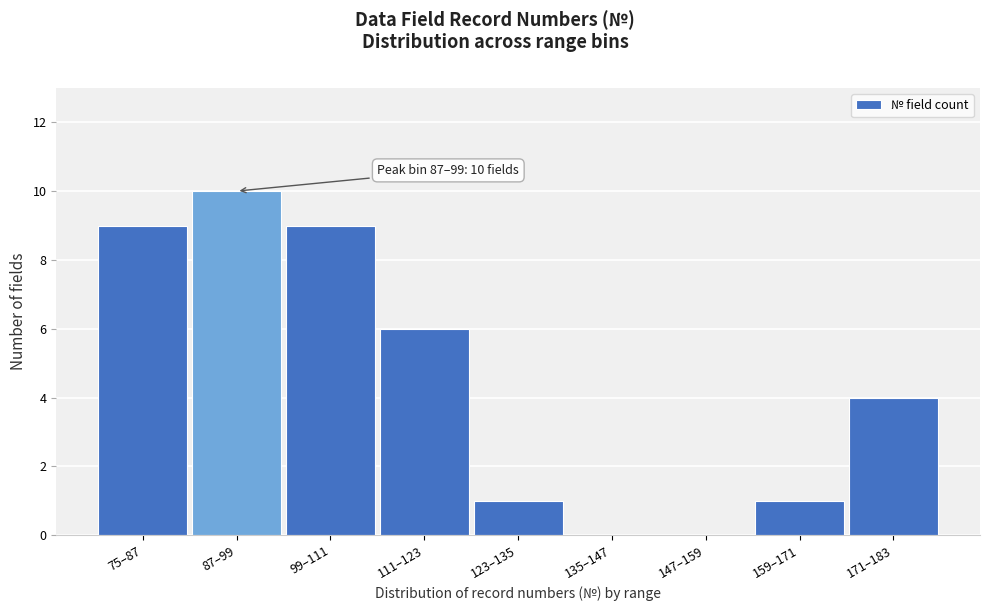

Reading left to right, list all the values displayed in this chart.

75–87=9	87–99=10	99–111=9	111–123=6	123–135=1	135–147=0	147–159=0	159–171=1	171–183=4